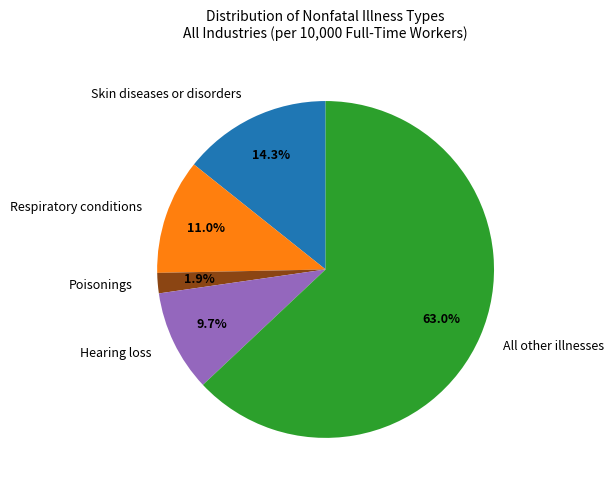

What is the total percentage of Hearing loss and Skin diseases or disorders?

24.0%